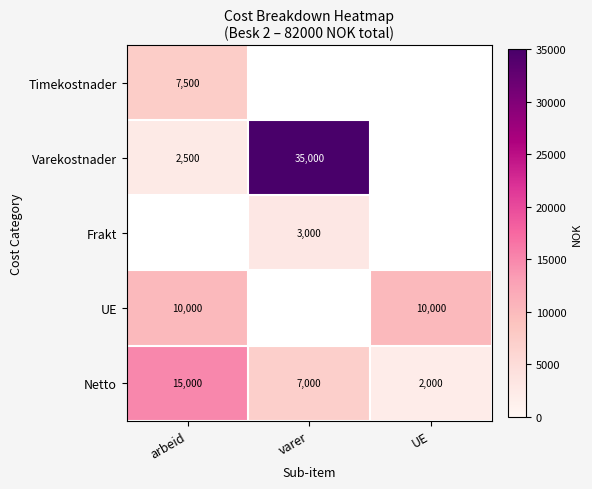

True or false: Varekostnader has a value of 52884 at varer.

False